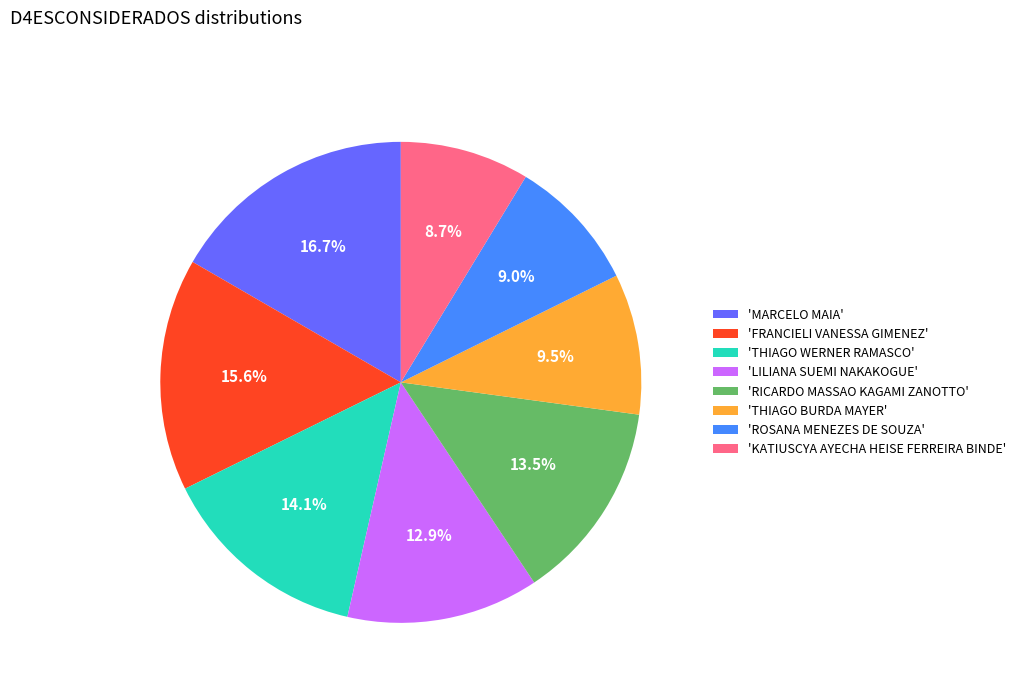

Which category has the biggest portion of the pie?

'MARCELO MAIA'